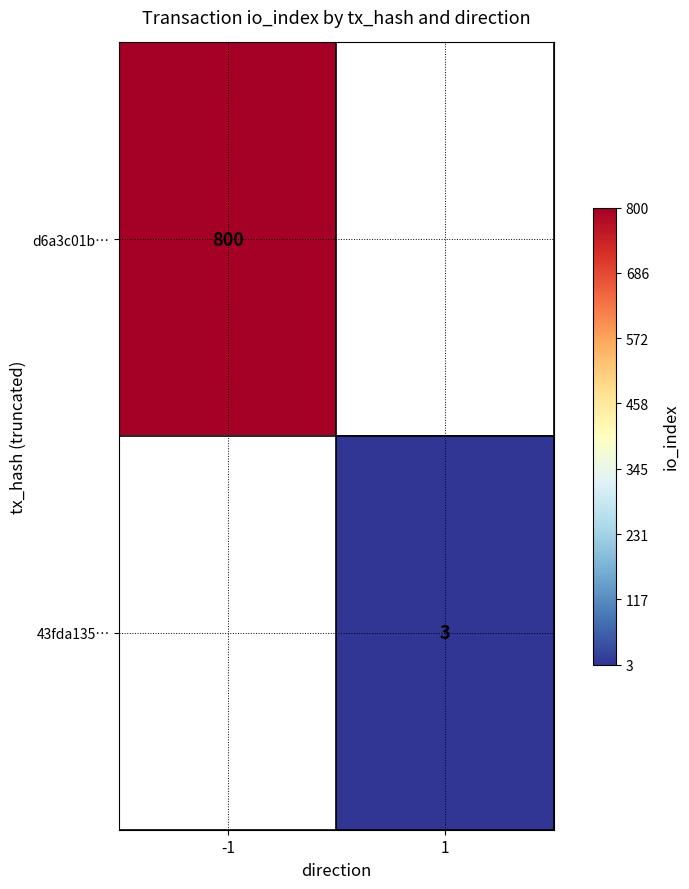

Which category has the highest value across all series?

-1